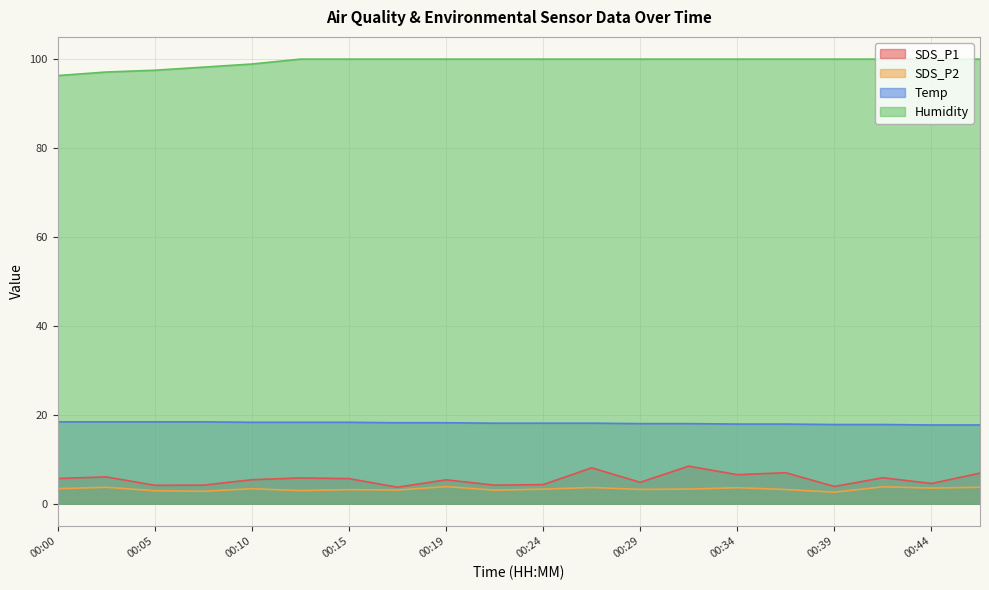

What are all the series names shown in the legend?

SDS_P1, SDS_P2, Temp, Humidity